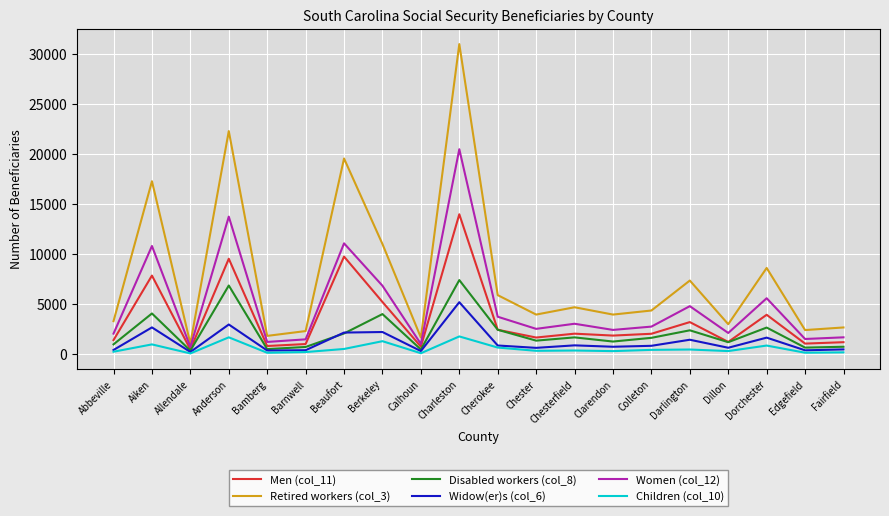

True or false: Retired workers (col_3) and Widow(er)s (col_6) cross at least once.

False